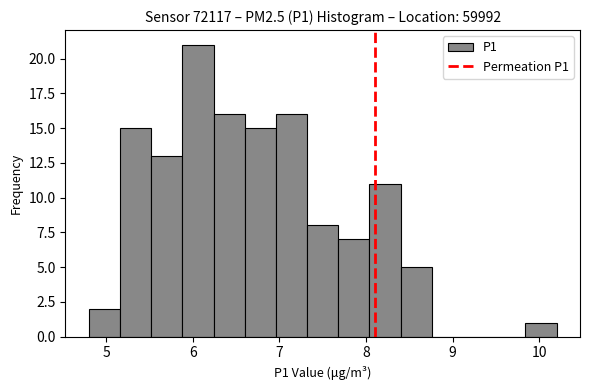

Around what value on the x-axis is the tallest bar? Give the approximate position of its centre, as read against the axis.

6.1